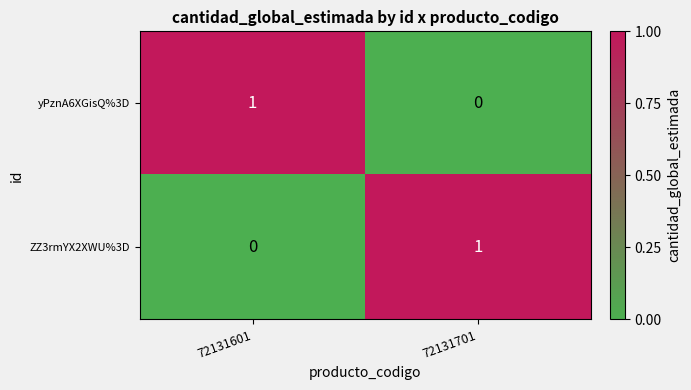

Is the value of yPznA6XGisQ%3D at 72131701 greater than the value of ZZ3rmYX2XWU%3D at 72131701?

No